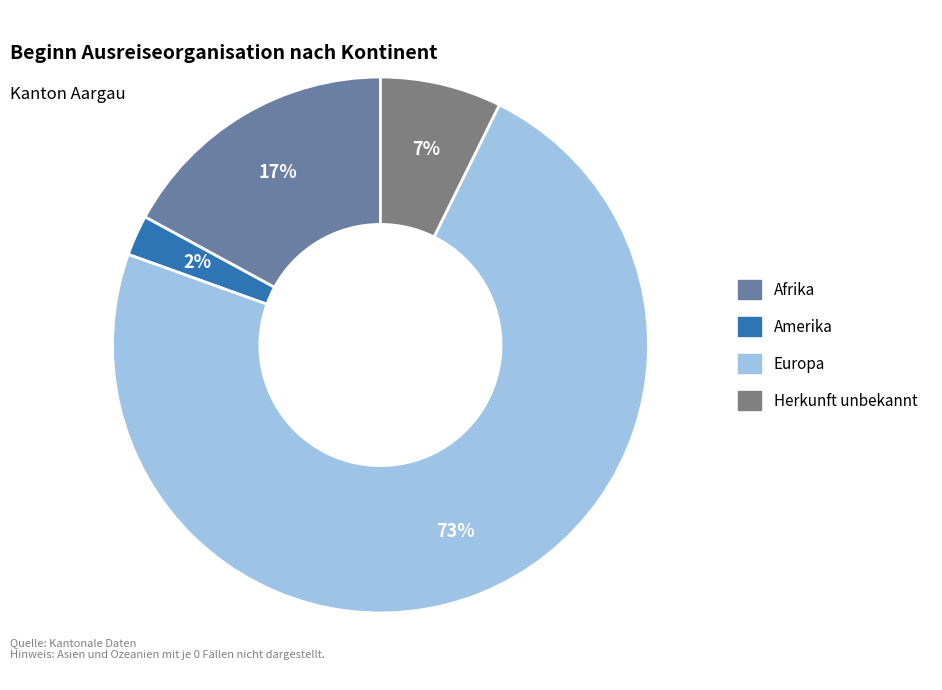

What is the ratio of the value at Amerika to the value at Herkunft unbekannt?

0.3